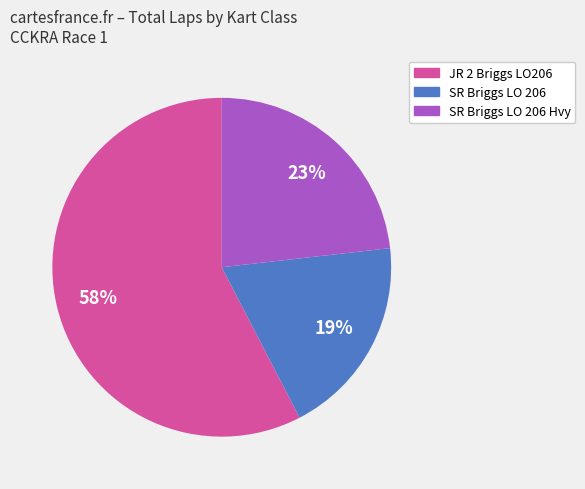

To the nearest percent, what is the average slice percentage?

33%